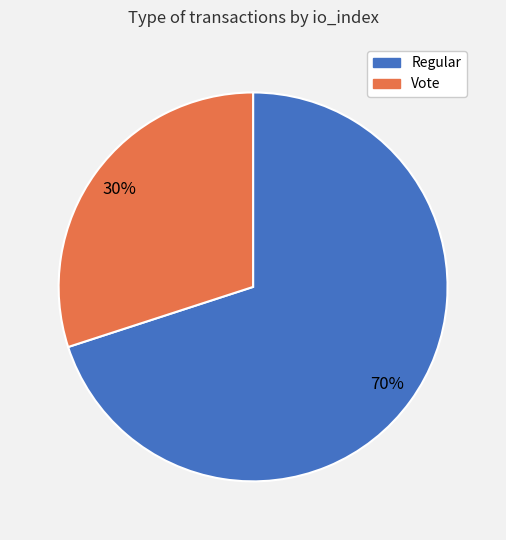

To the nearest percent, what portion does Regular represent?

70%